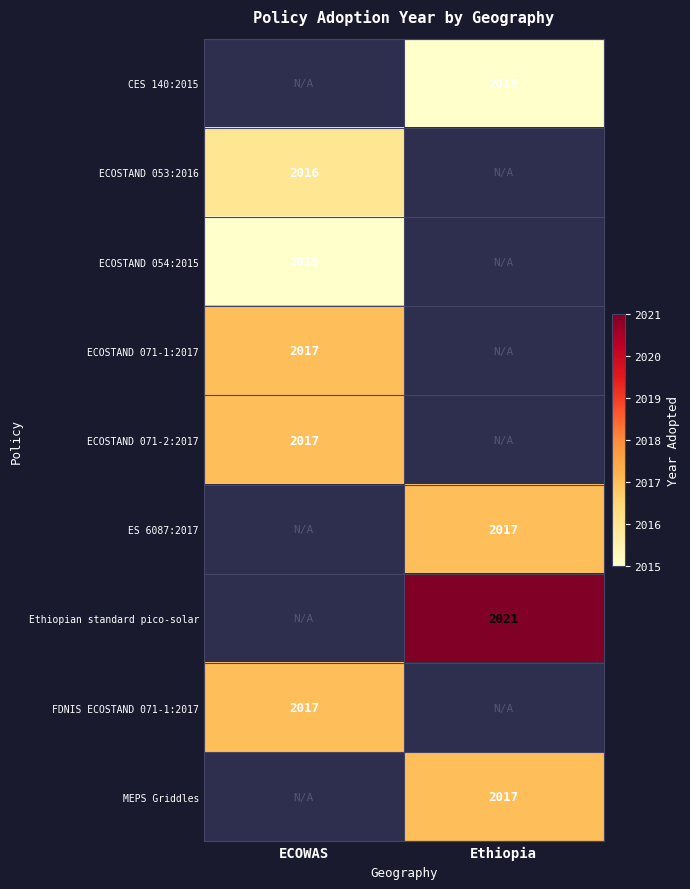

The value of ES 6087:2017 at Ethiopia is 865. True or false?

False